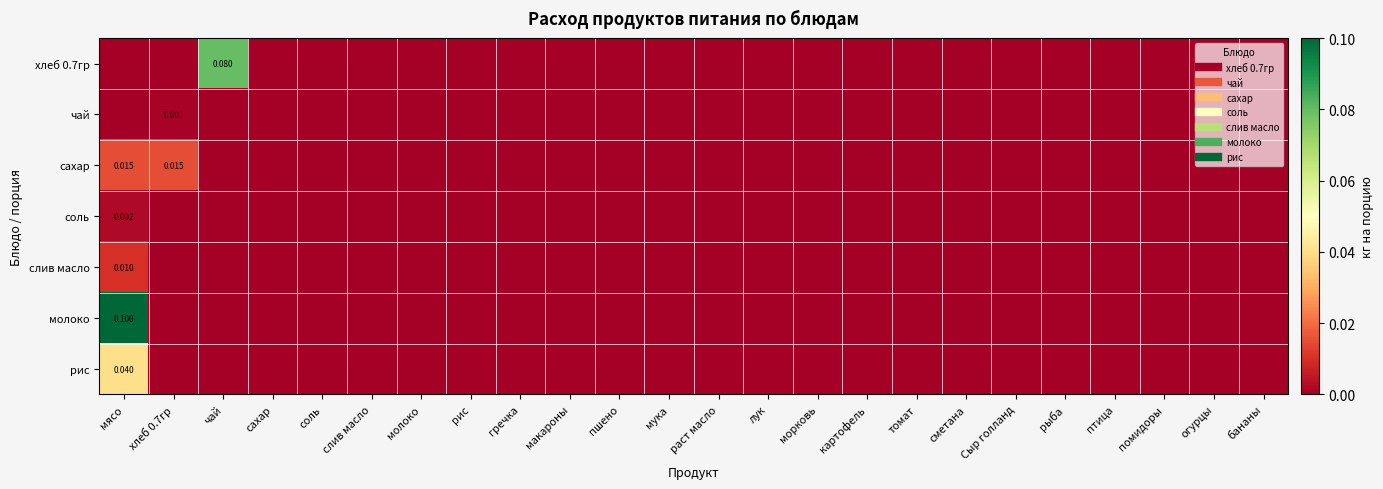

Is it true that рис equals 0.0 at сахар?

True